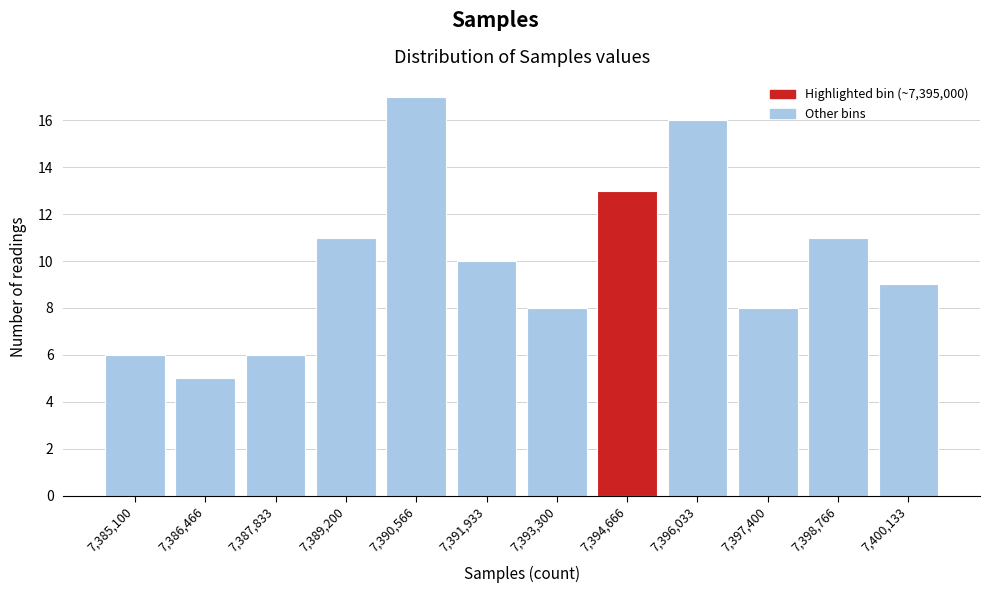

Reading left to right, transcribe all the data shown in this chart.

6	5	6	11	17	10	8	13	16	8	11	9